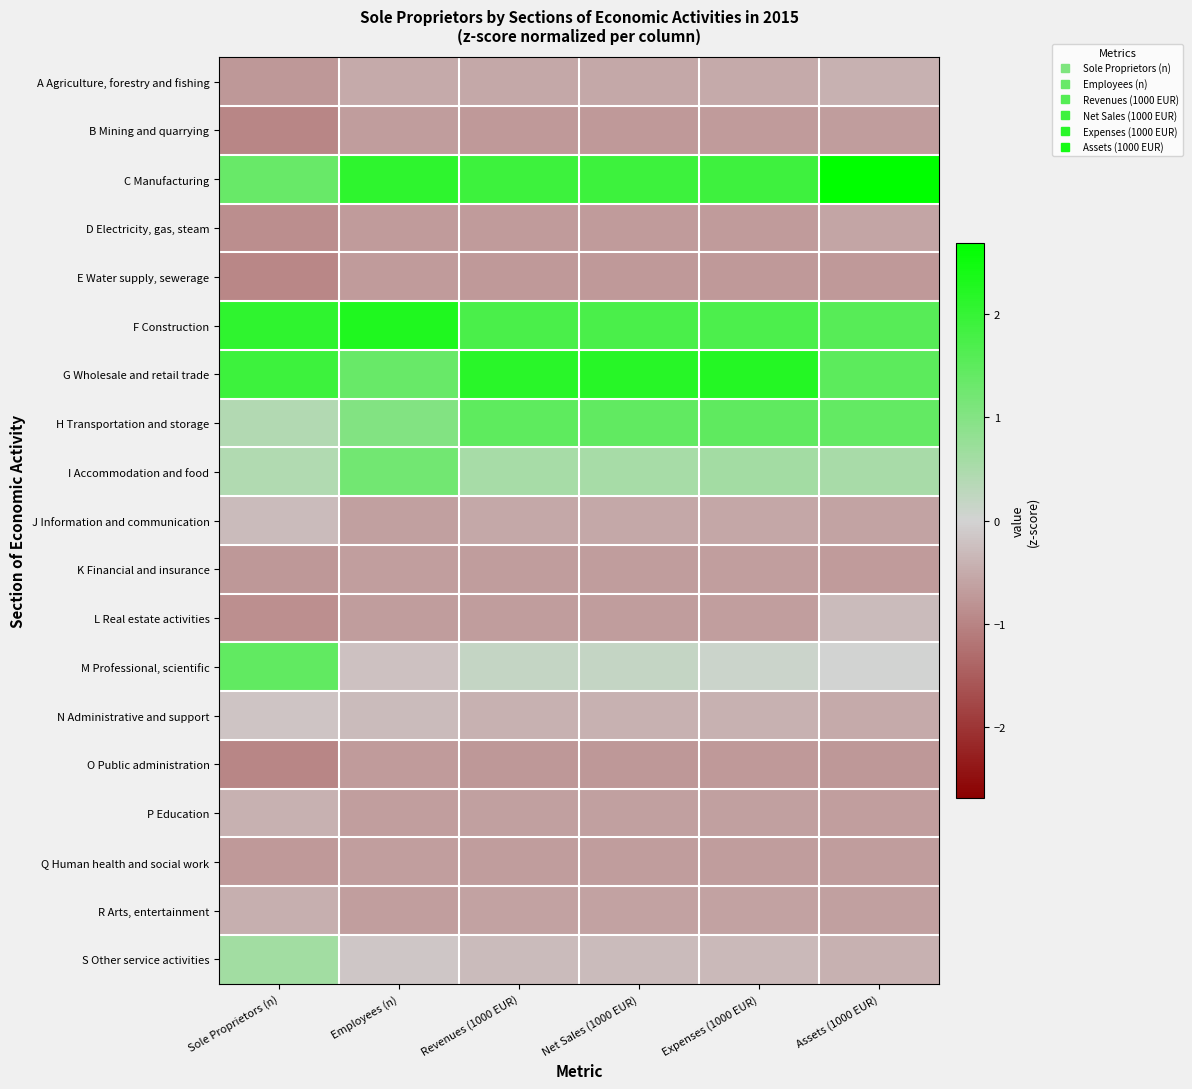

How many categories are shown in the chart?

6